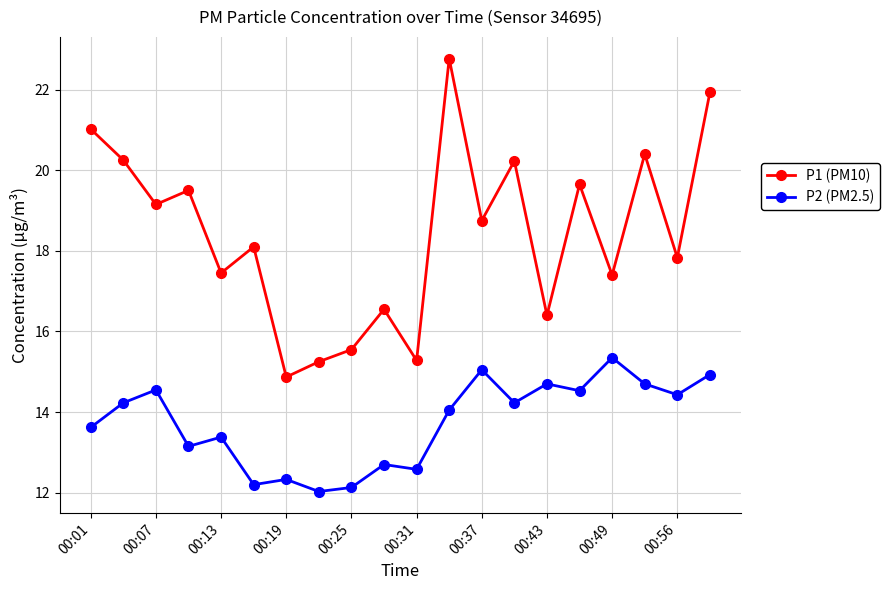

How many interior local peaks does the P1 (PM10) series have?

7